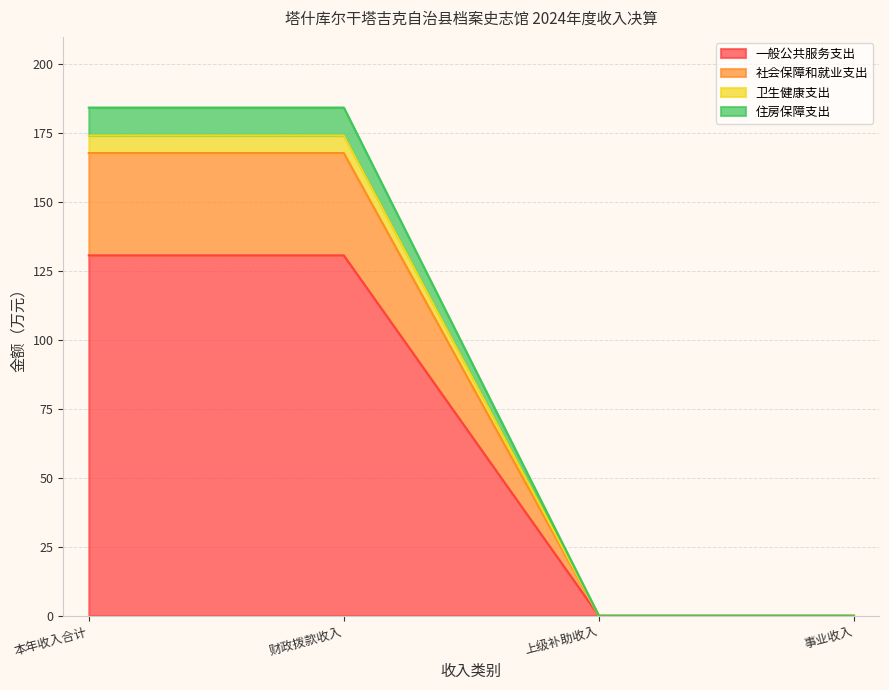

What is the total value across all series at 本年收入合计?

184.4